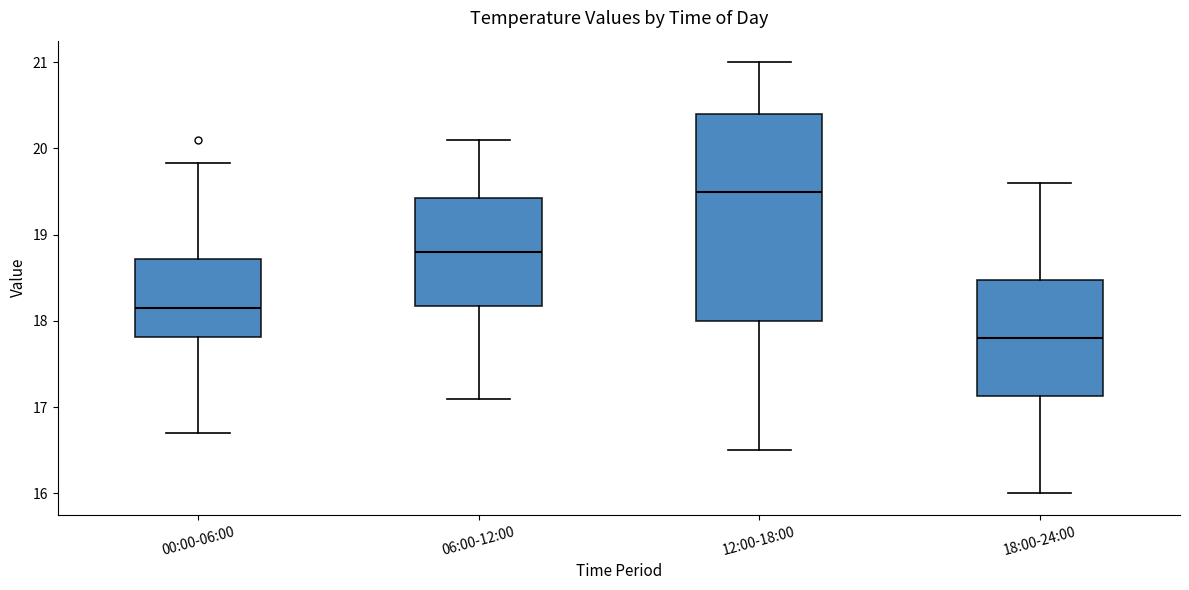

Reading left to right, transcribe this box plot: for each box, give where its median line is, the range the box spans, and where its two whiskers end, as read against the y-axis. The values are not printed on the chart, so give them approximately, as read against the axis.

00:00-06:00: median 18.2, box 17.8 to 18.7, whiskers 16.7 to 19.8
06:00-12:00: median 18.8, box 18.2 to 19.4, whiskers 17.1 to 20.1
12:00-18:00: median 19.5, box 18.0 to 20.4, whiskers 16.5 to 21.0
18:00-24:00: median 17.8, box 17.1 to 18.5, whiskers 16.0 to 19.6